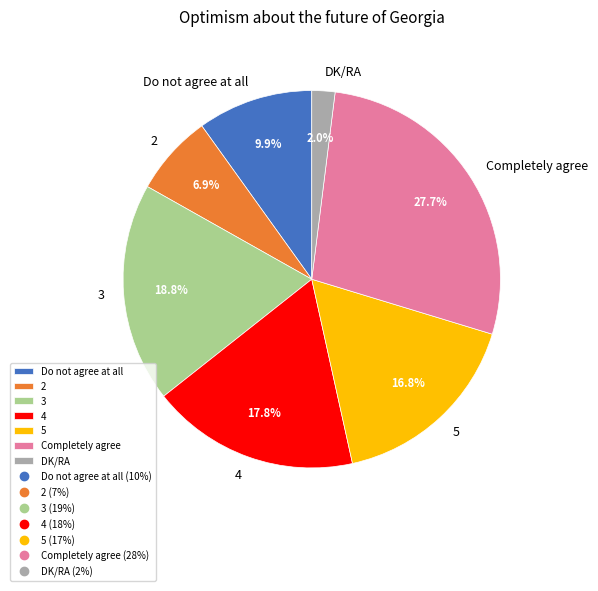

Does 4 represent more than half of the total?

No